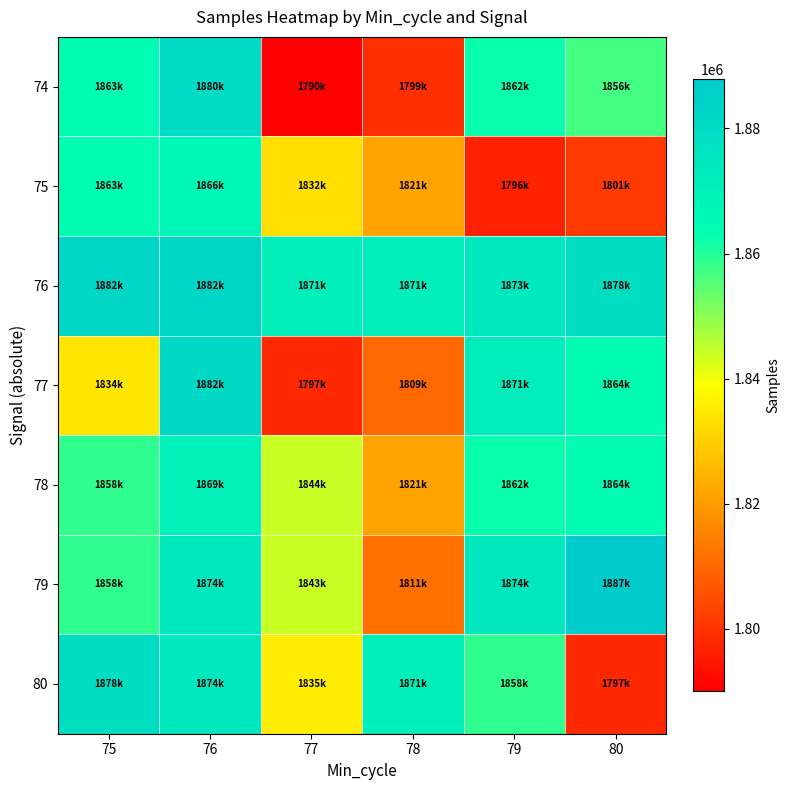

How many series are shown in this chart?

7